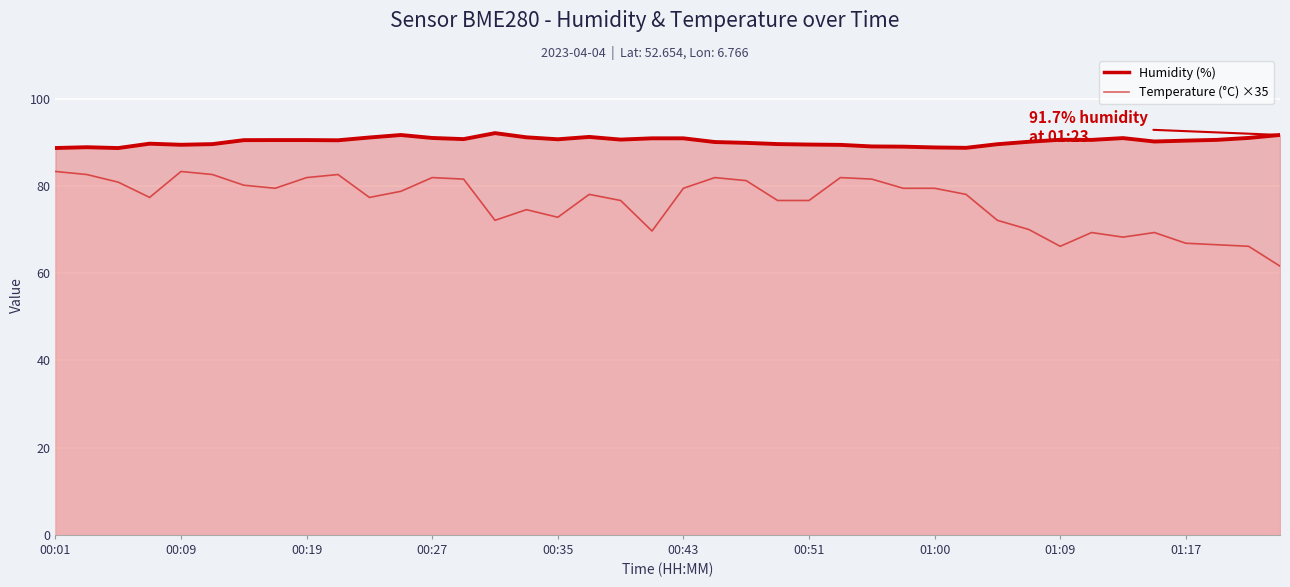

What is the difference between the maximum and minimum values in the Temperature (°C) ×35 series?

21.7